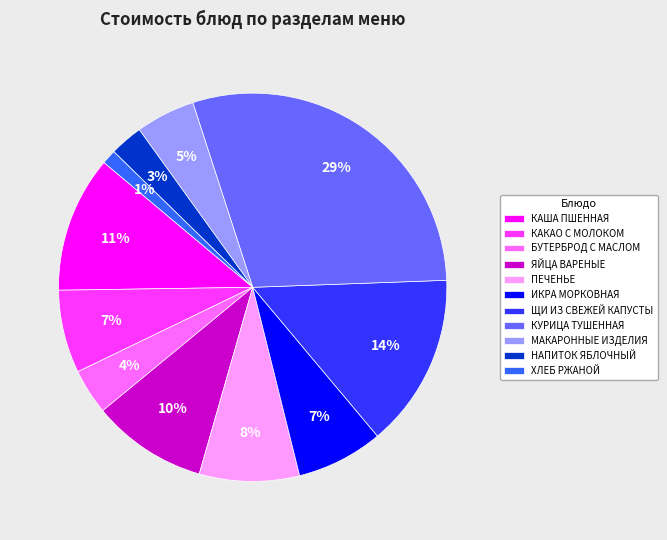

The КУРИЦА ТУШЕННАЯ slice represents 29% of the pie. True or false?

True